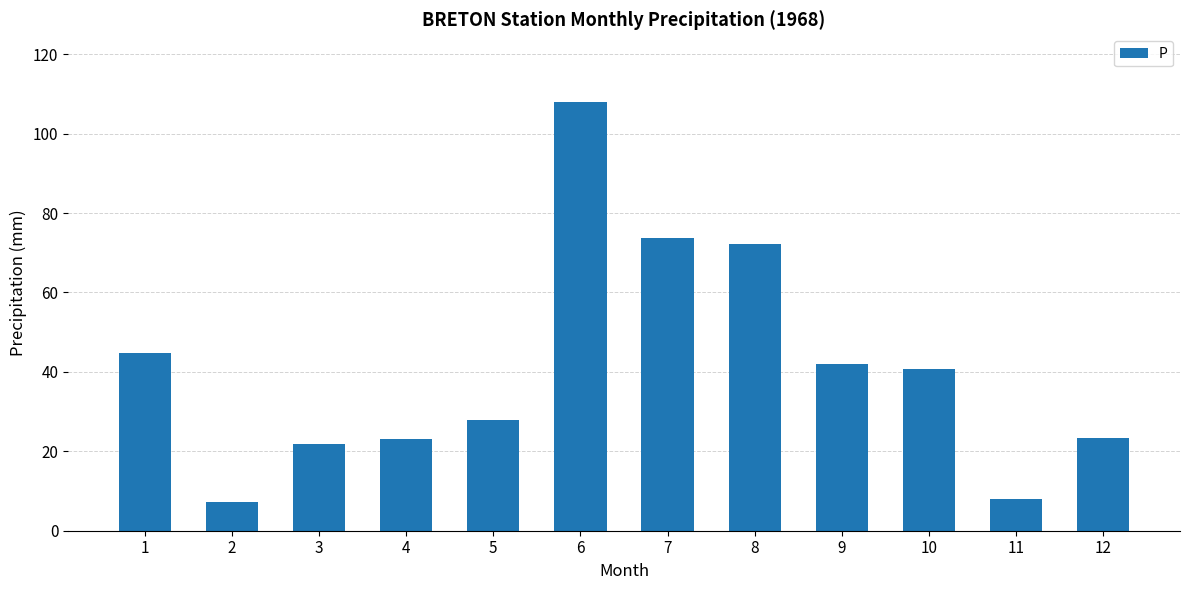

What is the value of the 10th bar from the left?

40.7